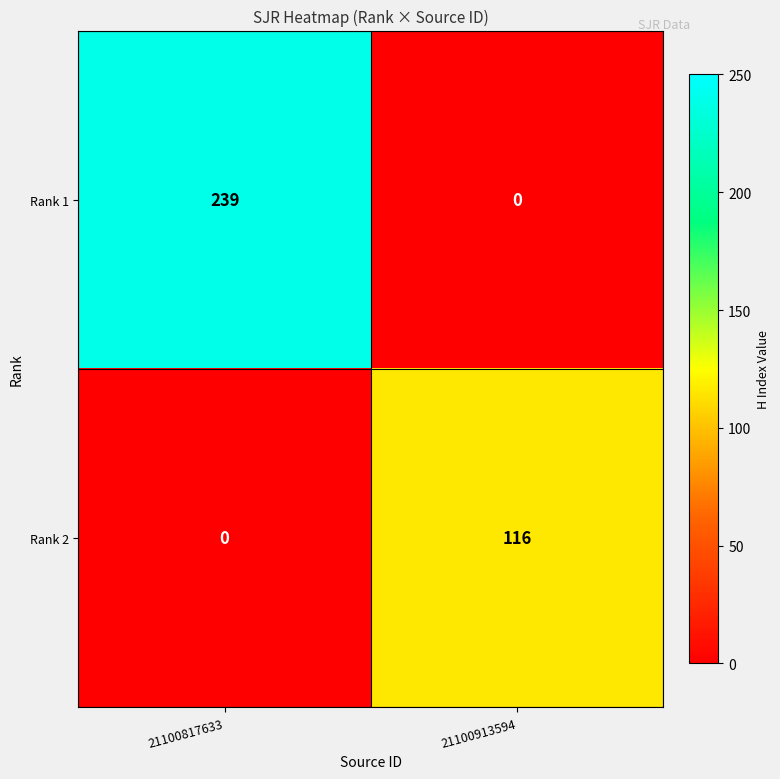

Reading left to right, extract all data points from this chart.

Rank 1: 239	0
Rank 2: 0	116